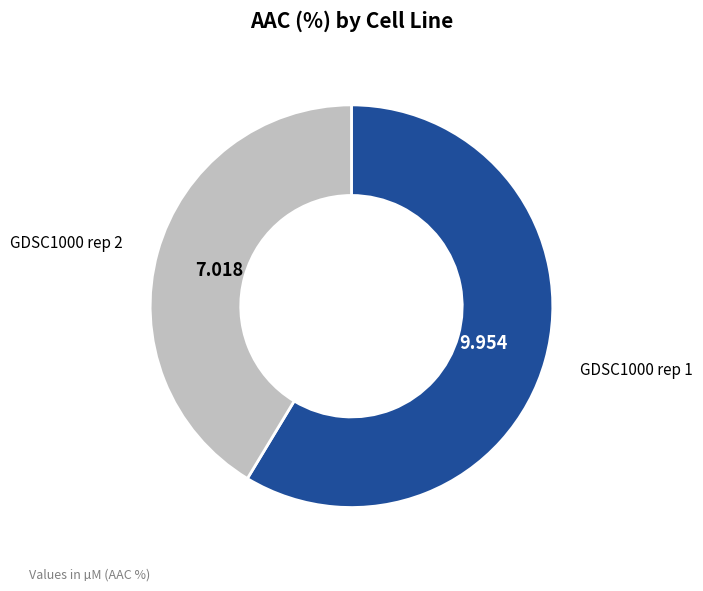

Which slice is the smallest?

GDSC1000 rep 2